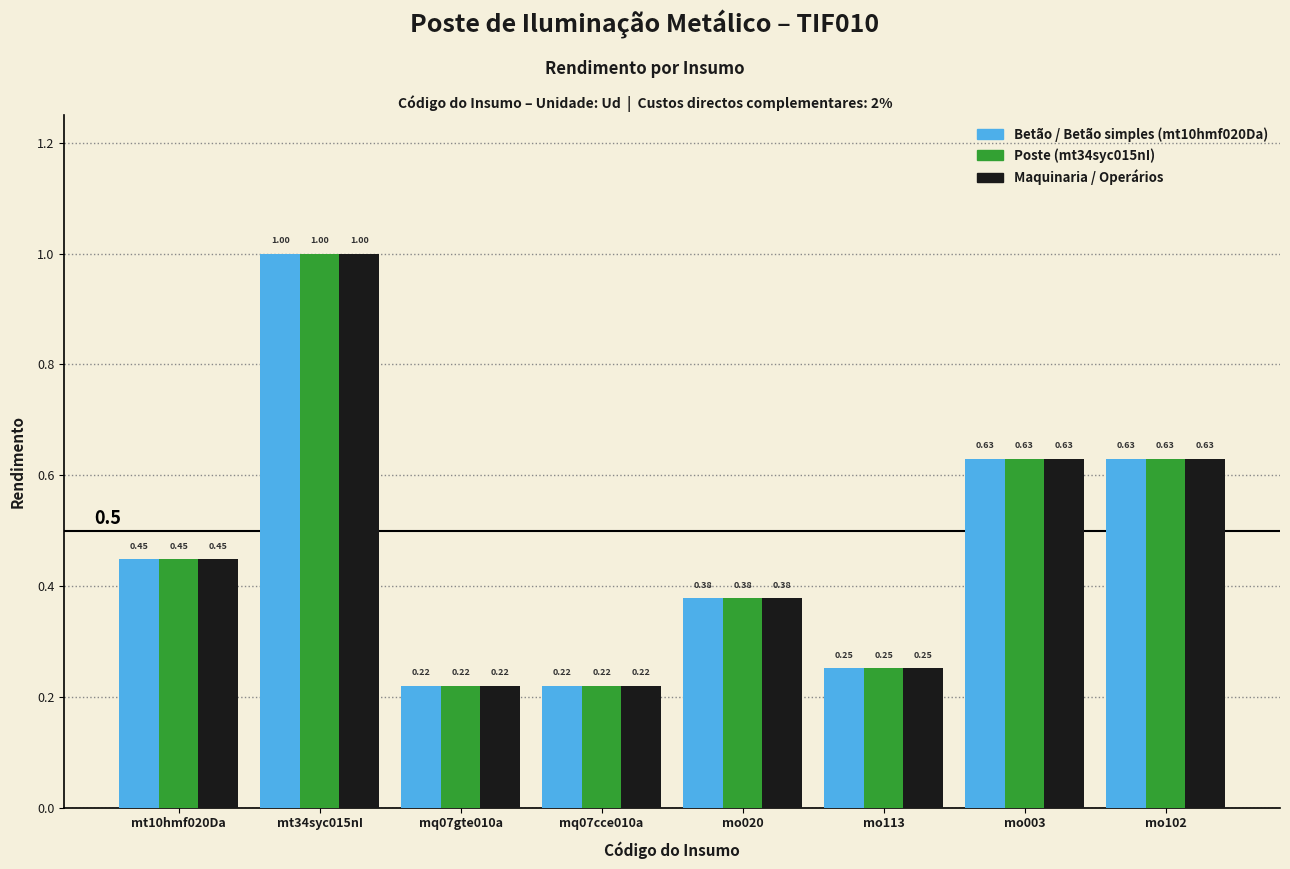

What is the total value across all series at mo020?

1.1